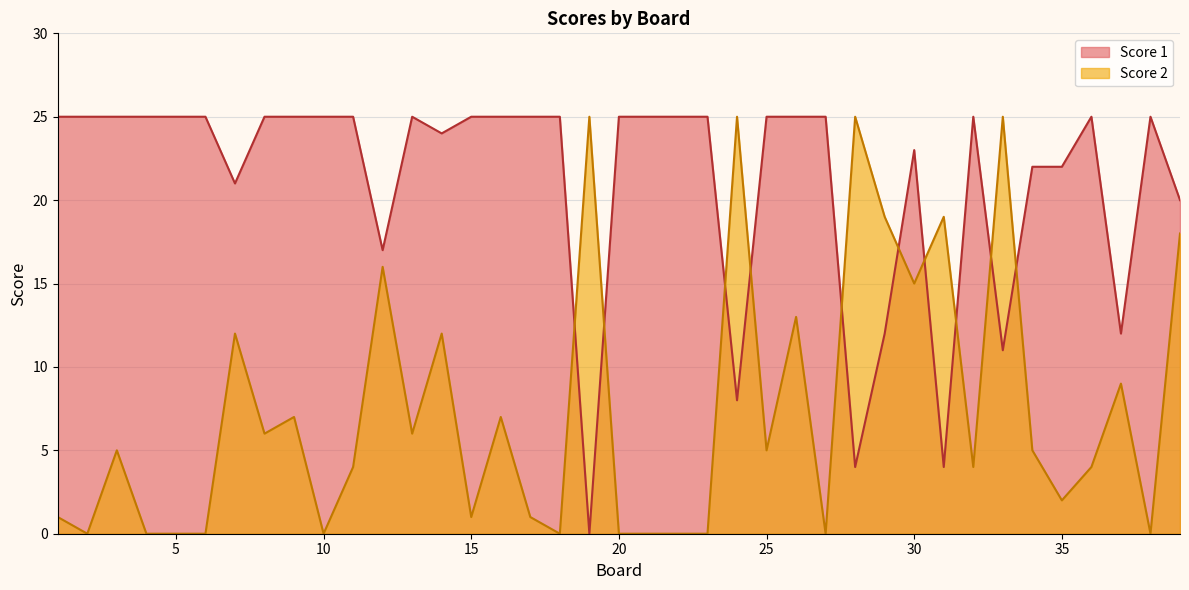

Rank the categories by Score 1 value from highest to lowest.

1, 2, 3, 4, 5, 6, 8, 9, 10, 11, 13, 15, 16, 17, 18, 20, 21, 22, 23, 25, 26, 27, 32, 36, 38, 14, 30, 34, 35, 7, 39, 12, 29, 37, 33, 24, 28, 31, 19